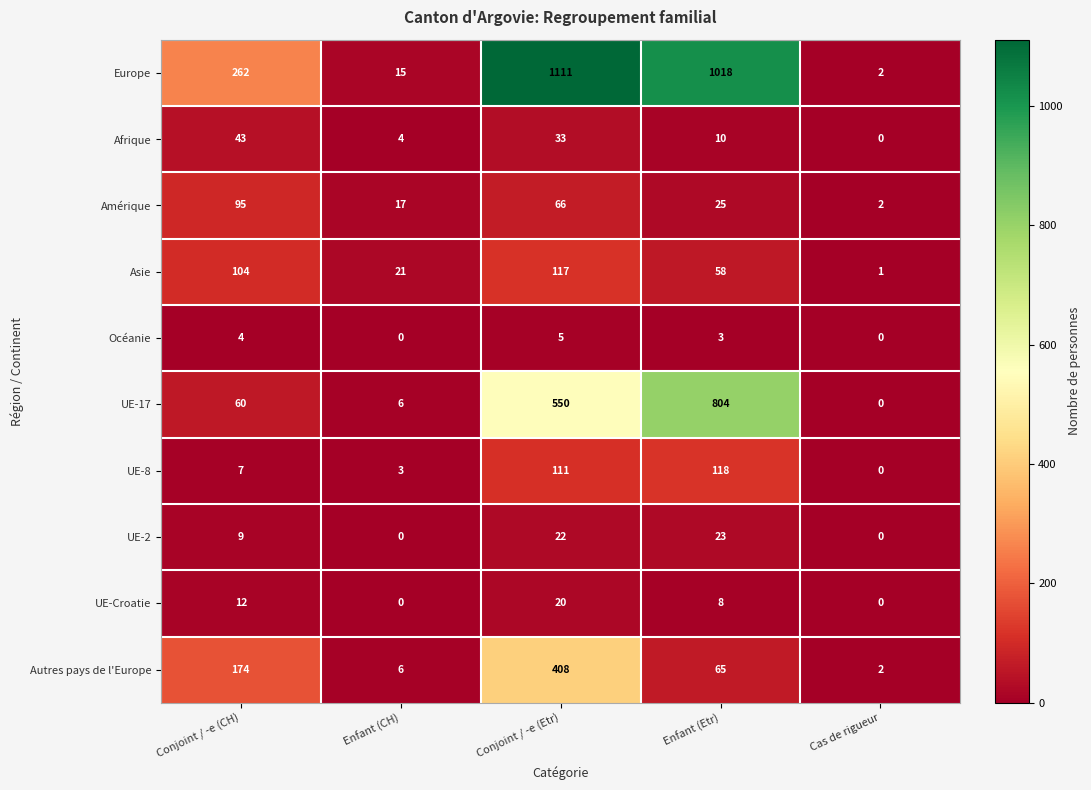

What value does the Autres pays de l'Europe series have at Conjoint / -e (Etr)?

408